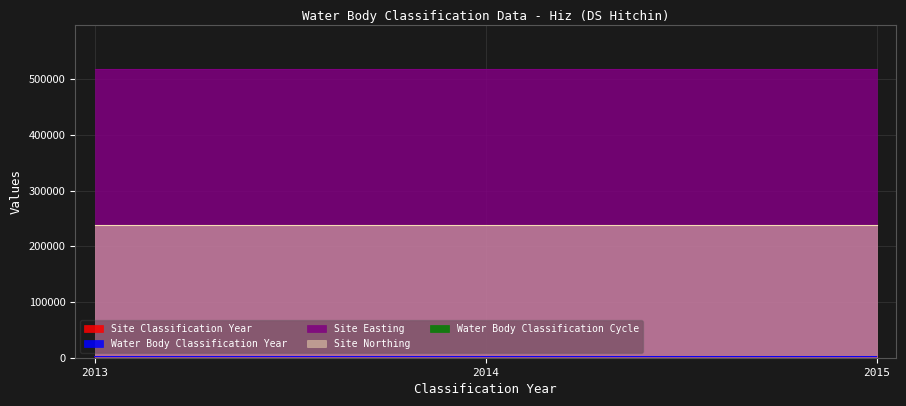

Which series has the widest spread of values?

Site Classification Year